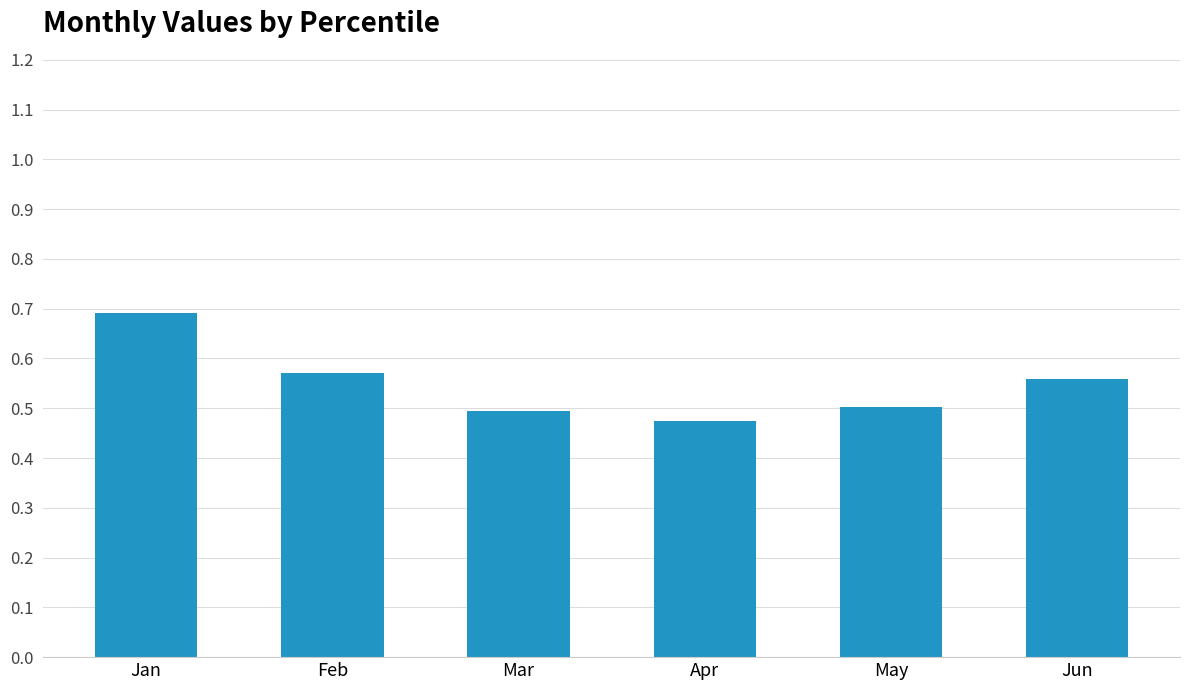

What is the sum of all values?

3.3